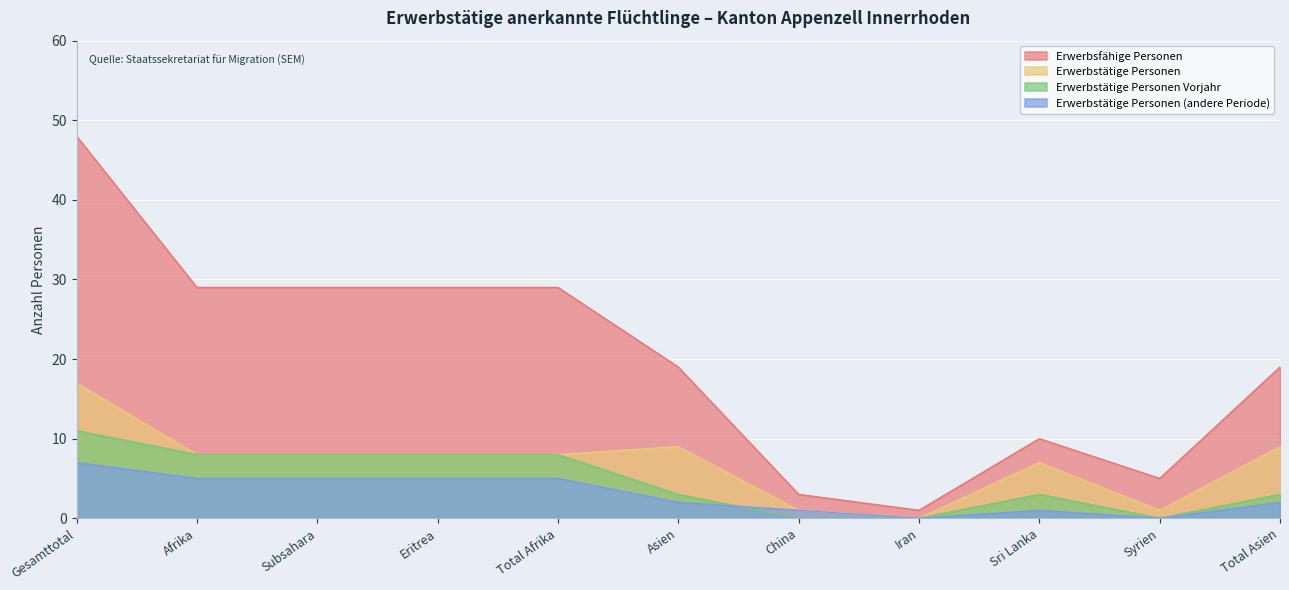

Reading right to left, list all the values displayed in this chart.

Erwerbsfähige Personen: 19	5	10	1	3	19	29	29	29	29	48
Erwerbstätige Personen: 9	1	7	0	1	9	8	8	8	8	17
Erwerbstätige Personen Vorjahr: 3	0	3	0	0	3	8	8	8	8	11
Erwerbstätige Personen (andere Periode): 2	0	1	0	1	2	5	5	5	5	7